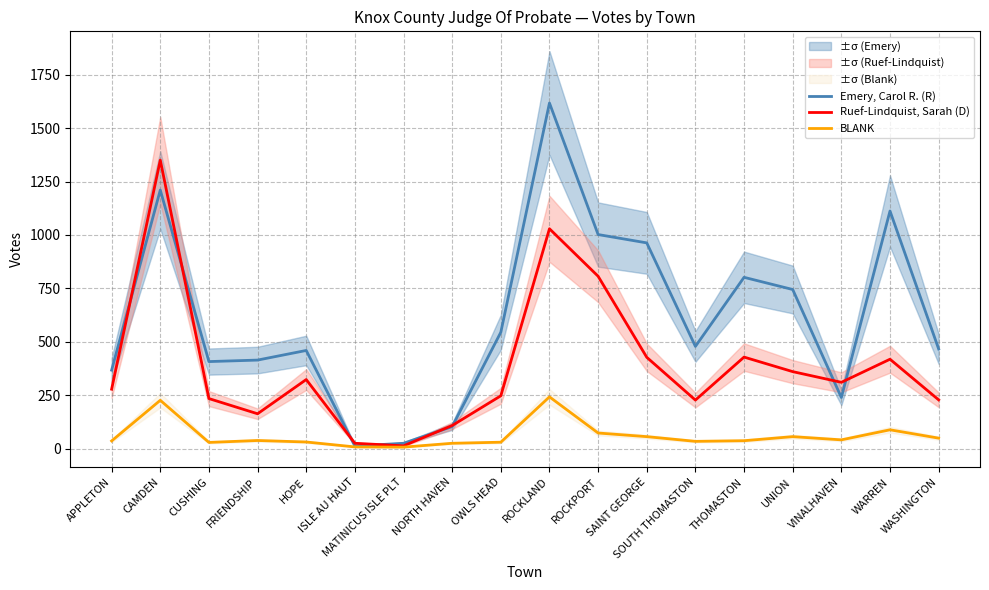

What value does the BLANK series have at FRIENDSHIP, to the nearest 10?

40